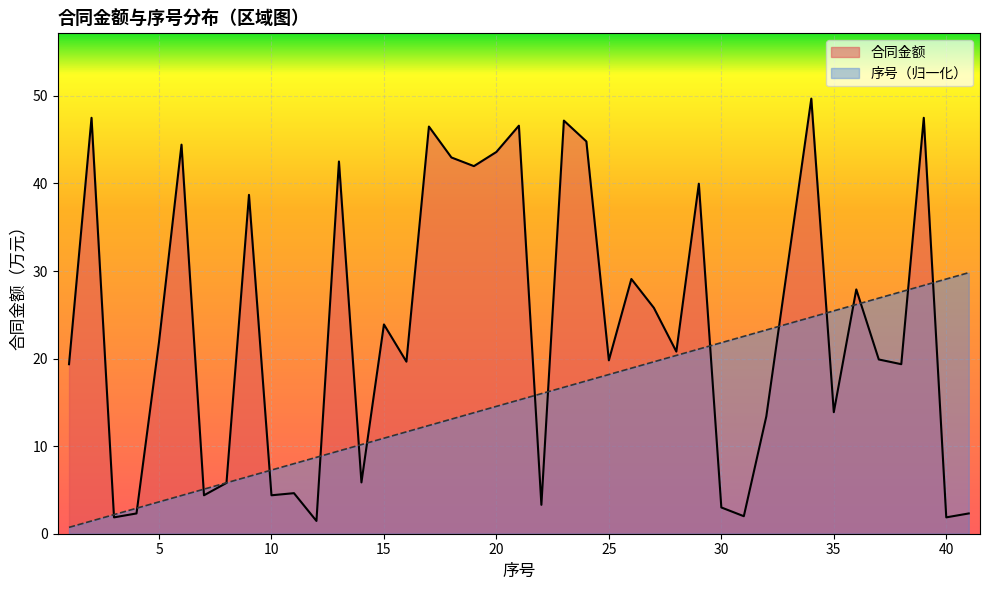

What is the difference between the maximum and minimum values in the 序号 series?

29.1